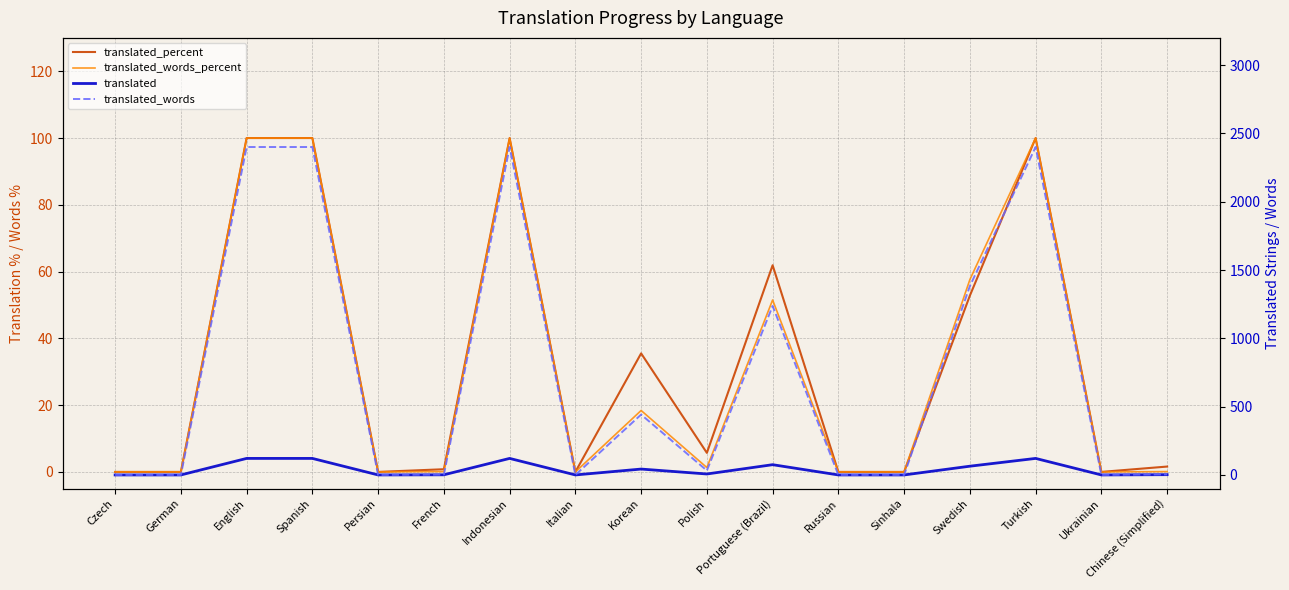

Reading right to left, what are all the values shown in this chart?

translated_percent: 1.6	0.0	100.0	52.8	0.0	0.0	61.9	5.7	35.5	0.0	100.0	0.8	0.0	100.0	100.0	0.0	0.0
translated_words_percent: 0.1	0.0	100.0	57.6	0.0	0.0	51.5	1.3	18.4	0.0	100.0	0.1	0.0	100.0	100.0	0.0	0.0
translated: 2.0	0.0	121.0	64.0	0.0	0.0	75.0	7.0	43.0	0.0	121.0	1.0	0.0	121.0	121.0	0.0	0.0
translated_words: 4.0	0.0	2401.0	1383.0	0.0	0.0	1237.0	32.0	442.0	0.0	2401.0	2.0	0.0	2401.0	2401.0	0.0	0.0